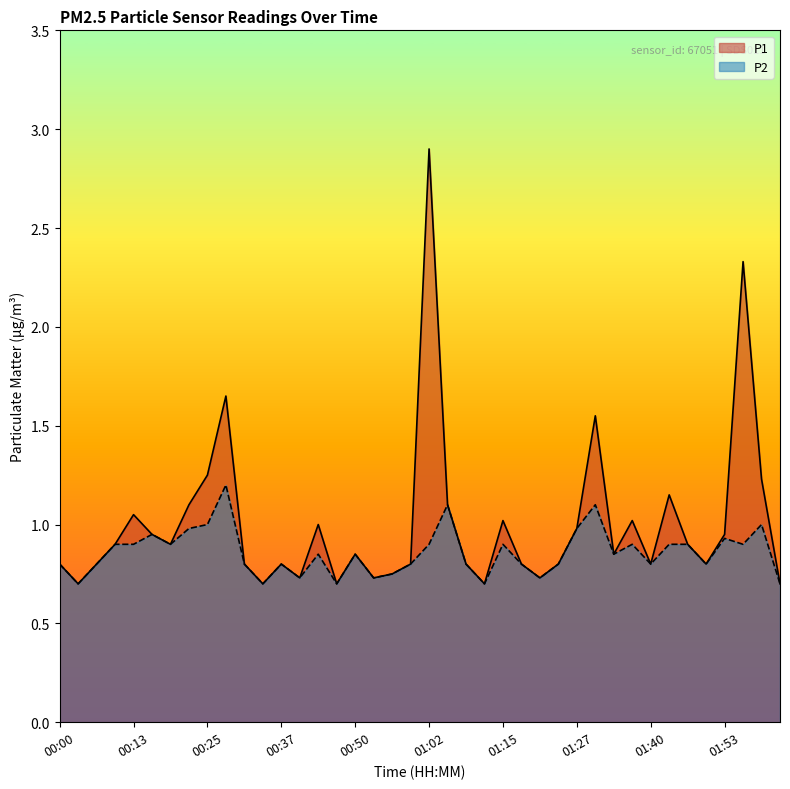

What value does the P2 series have at 01:02?

0.9